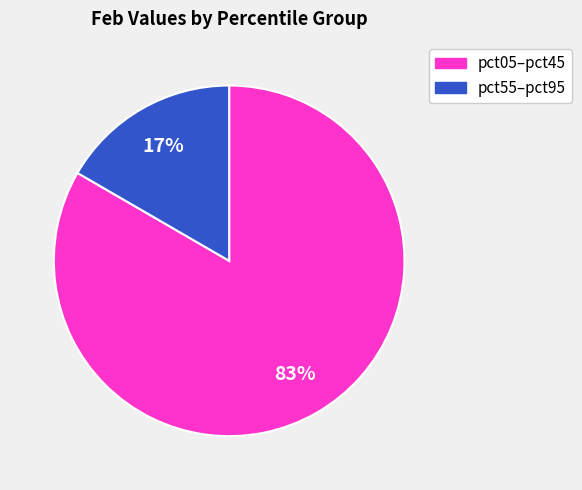

To the nearest percent, what is the combined percentage of pct05–pct45 and pct55–pct95?

100%